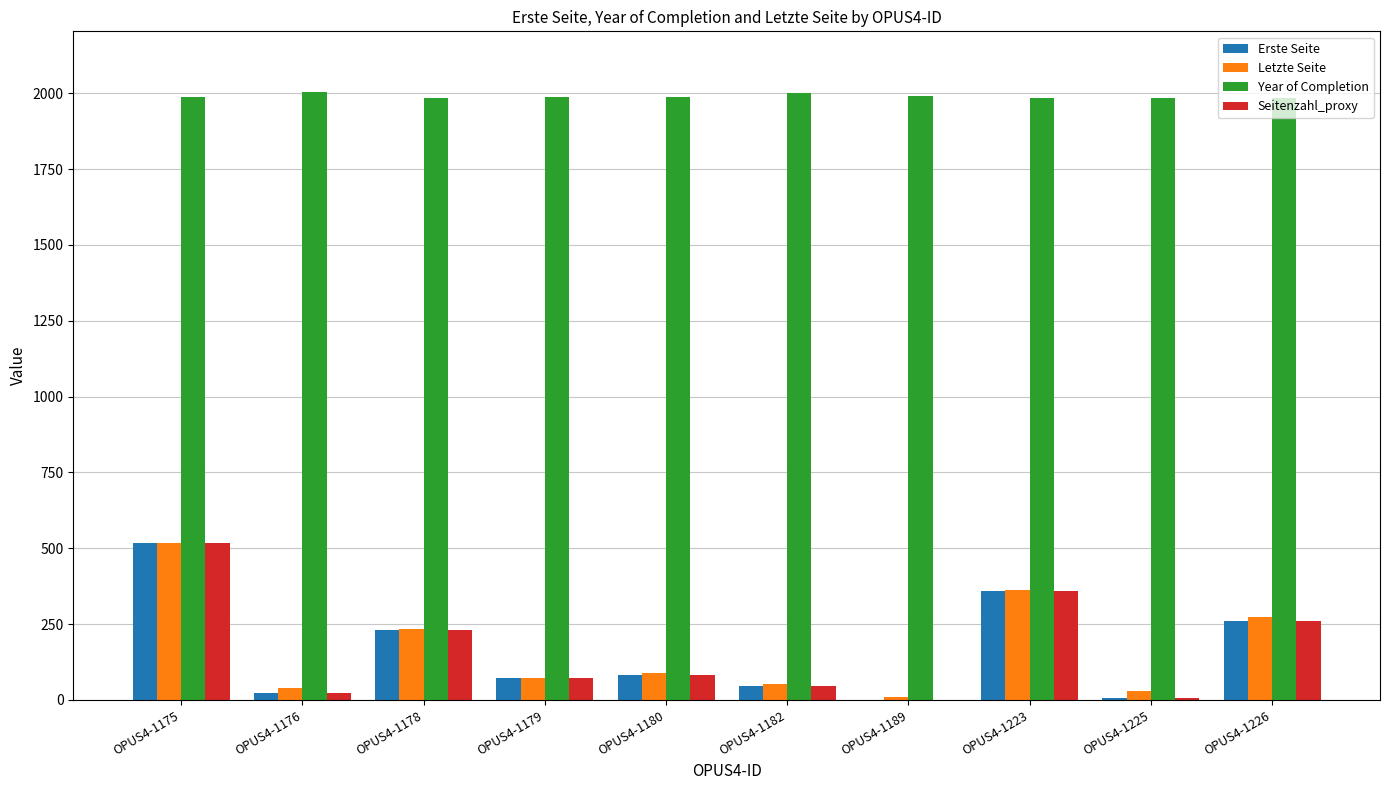

Is the value of Seitenzahl_proxy at OPUS4-1176 greater than the value of Year of Completion at OPUS4-1176?

No